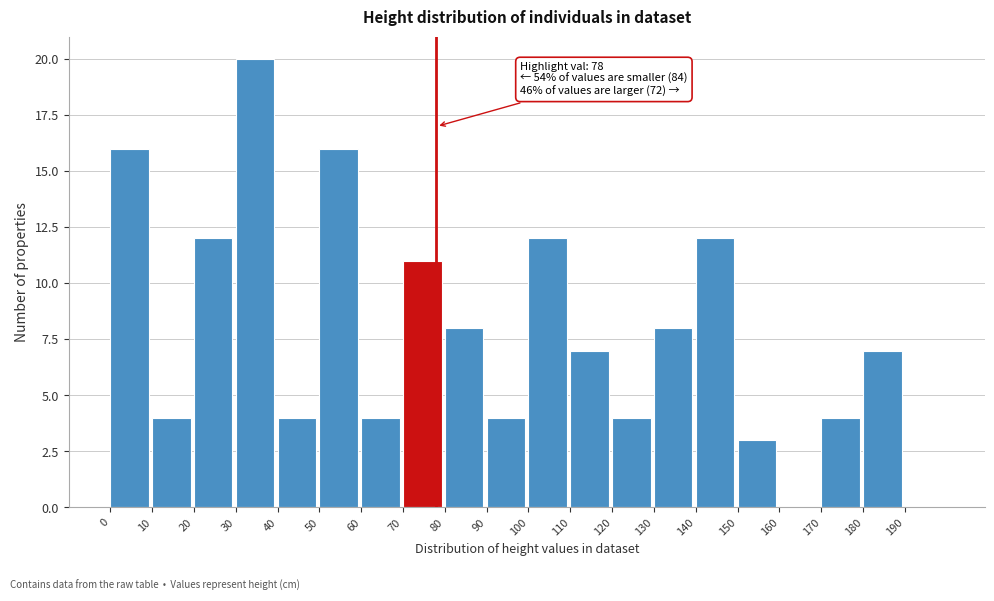

Which range on the x-axis has the tallest bar?

30 to 40